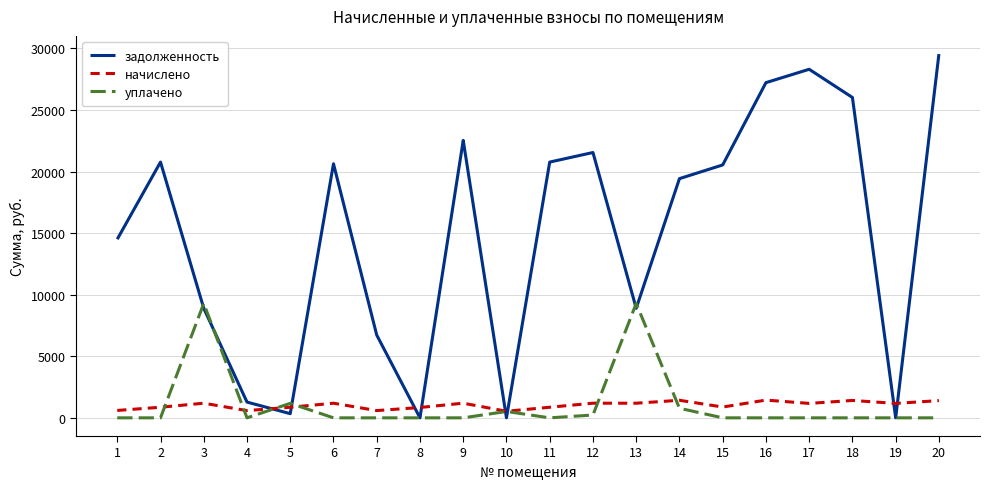

Which series ends up on top after the final intersection of начислено and задолженность?

задолженность